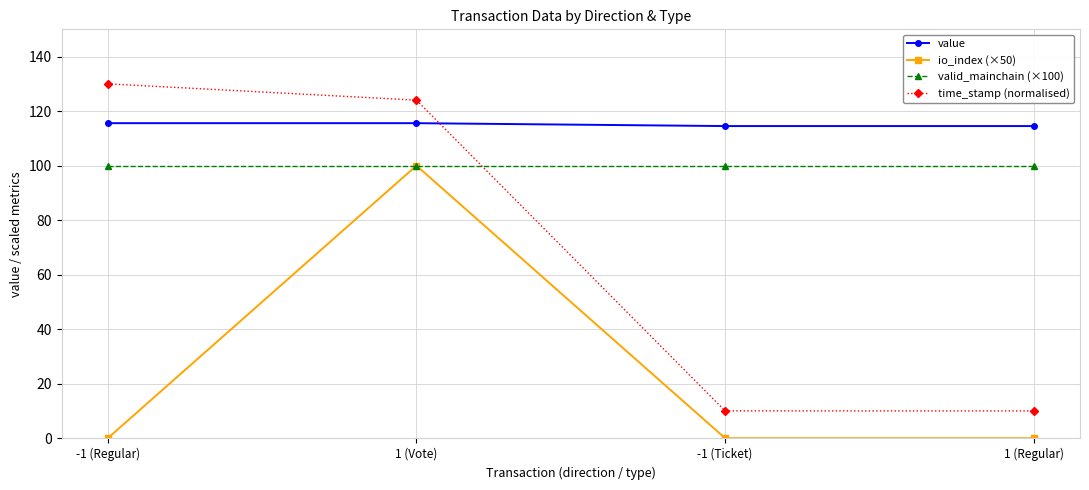

True or false: time_stamp (normalised) and io_index (×50) intersect in this chart.

False